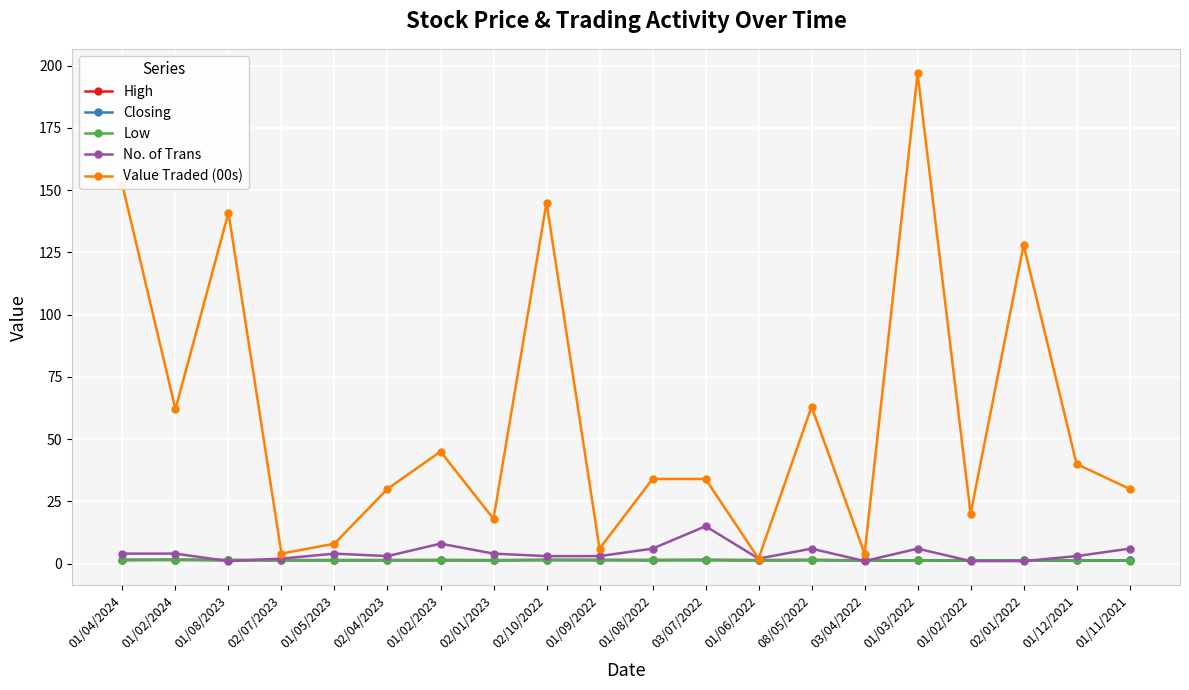

What is the label of the 16th point from the right?

01/05/2023